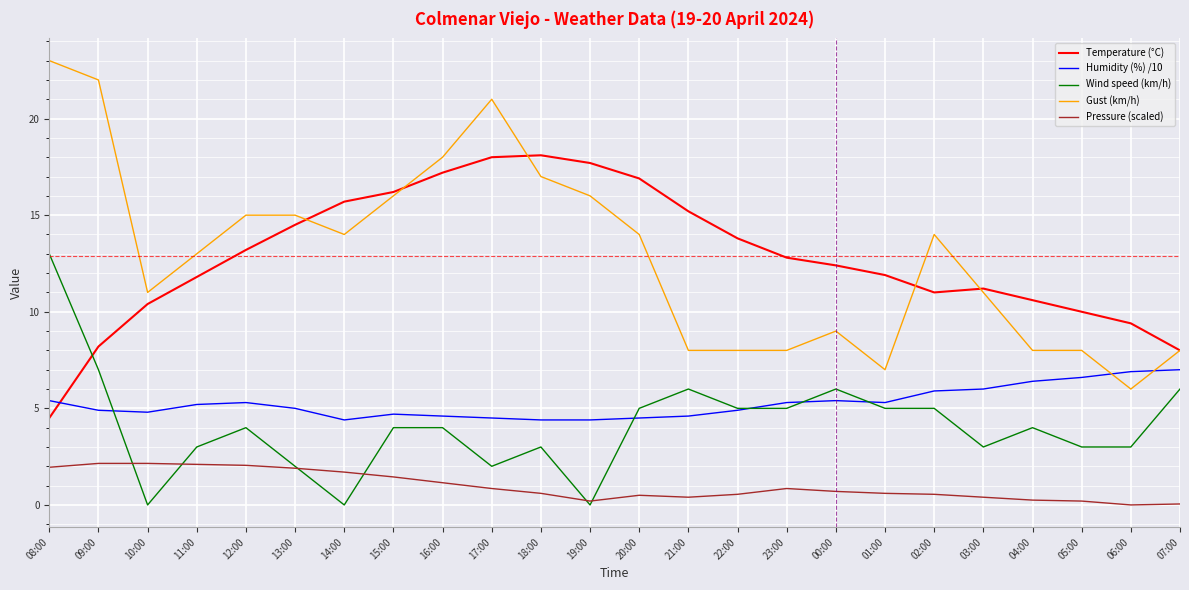

Rank the series by their maximum value, from lowest to highest.

Pressure (scaled), Humidity (%) /10, Wind speed (km/h), Temperature (°C), Gust (km/h)